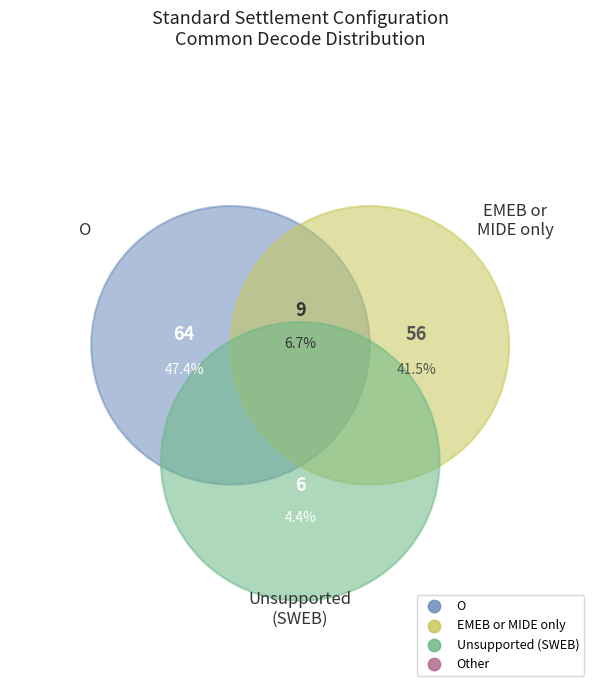

How many slices are in this pie chart?

4